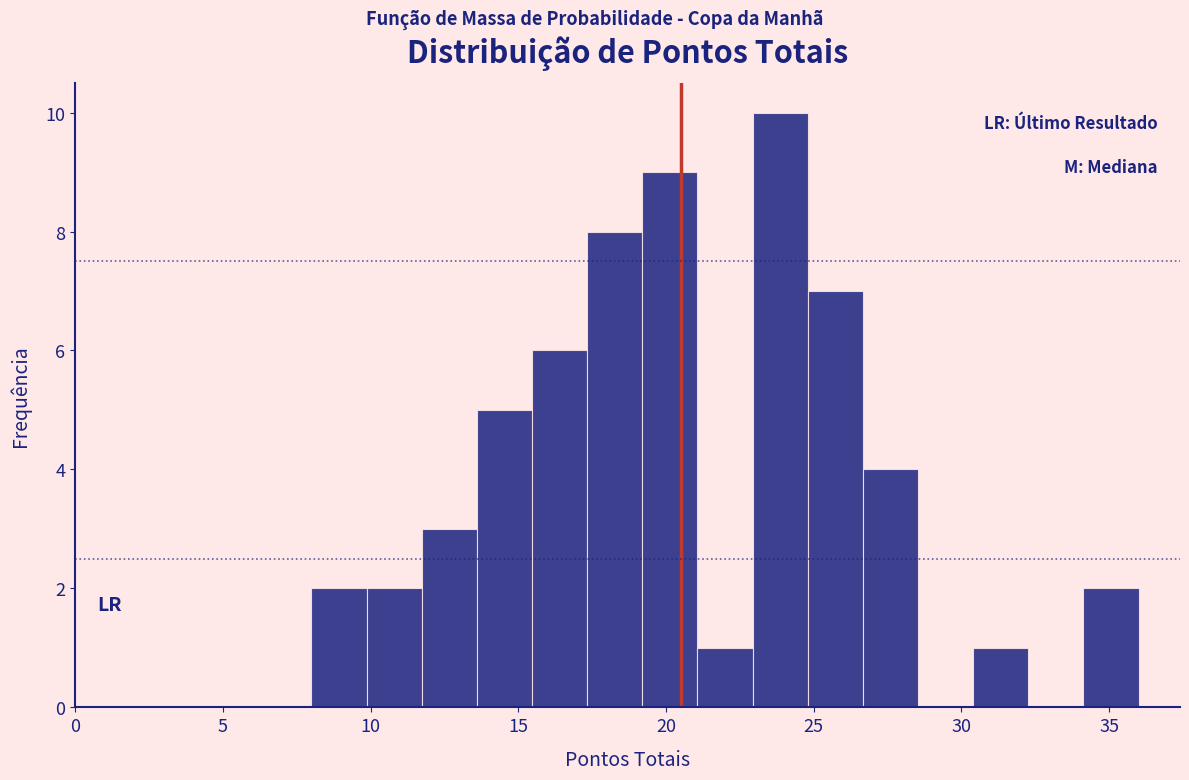

Around what value on the x-axis is the tallest bar? Give the approximate position of its centre, as read against the axis.

24.0